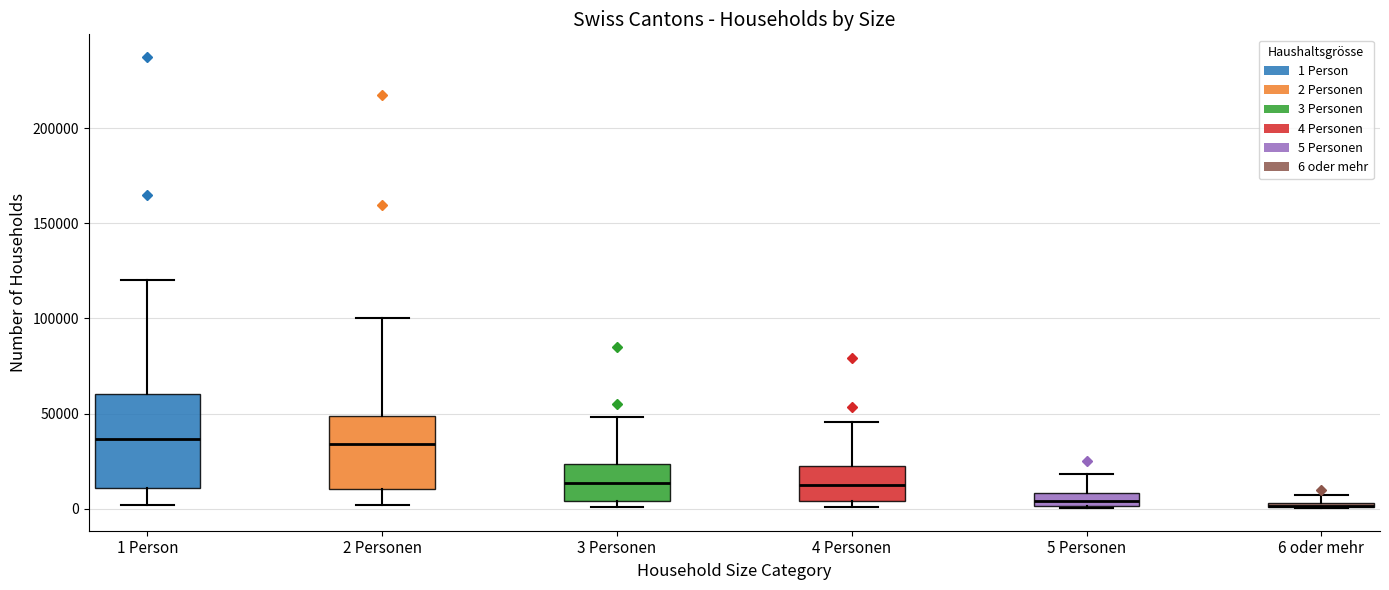

Where is the upper edge of the box for 6 oder mehr on the y-axis? The values are not printed on the chart, so give them approximately, as read against the axis.

5000